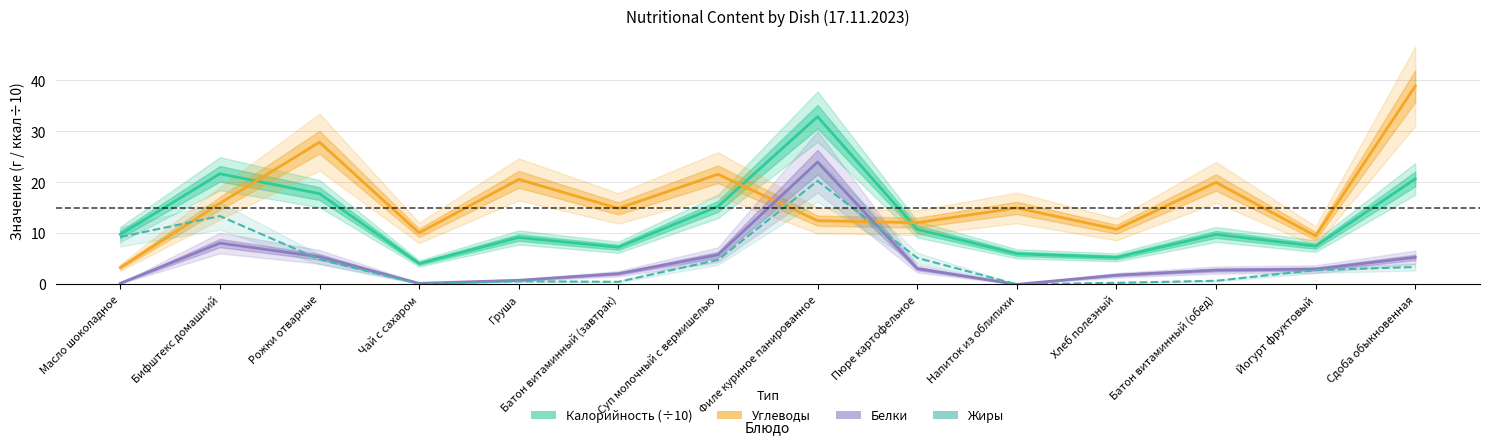

Is it true that Калорийность (÷10) equals 1.3 at Хлеб полезный?

False